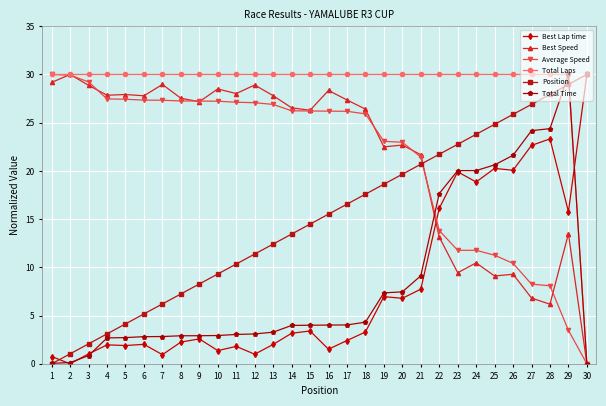

What are all the series names shown in the legend?

Best Lap time, Best Speed, Average Speed, Total Laps, Position, Total Time